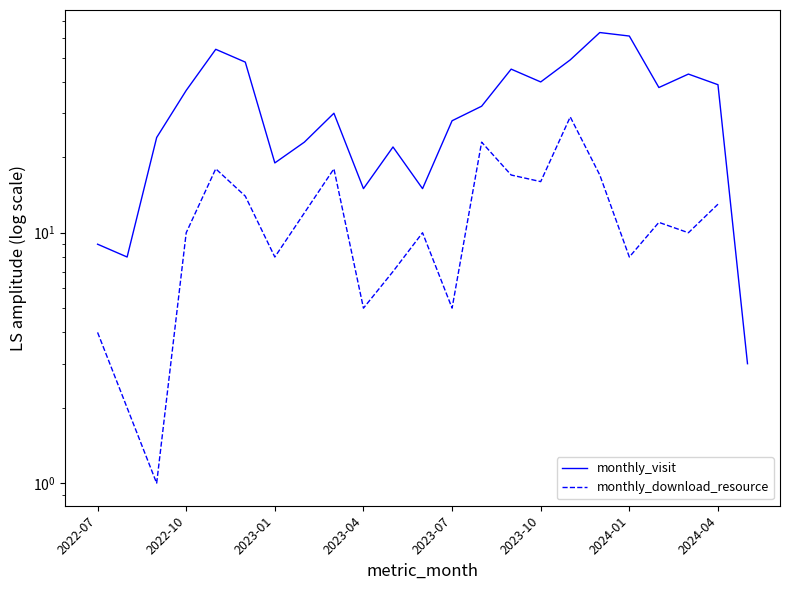

What is the value of the monthly_visit point at the 1st from the left?

9.0